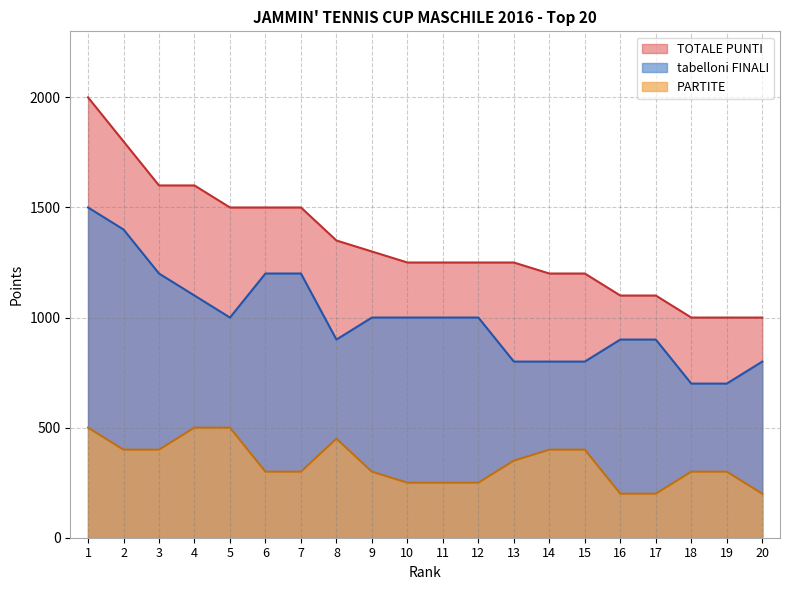

What is the minimum value for PARTITE?

200